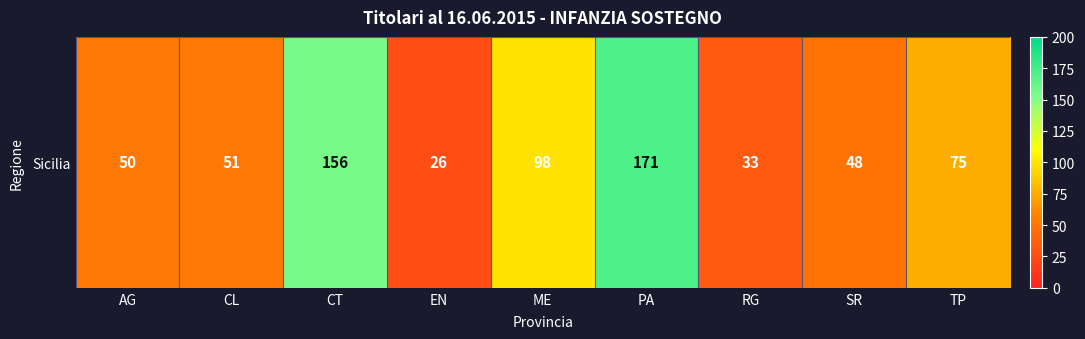

What is the ratio of the value at ME to the value at CL?

1.9